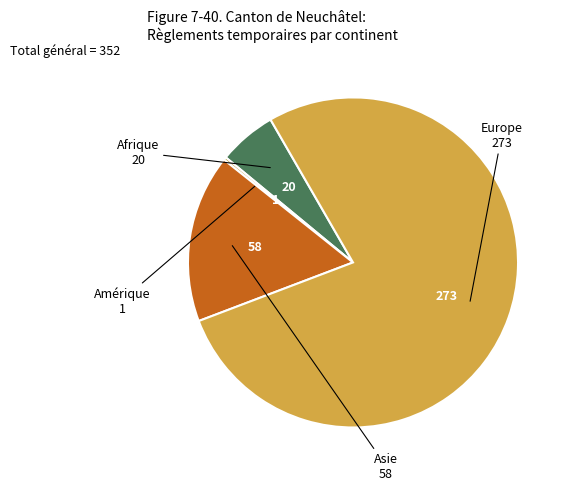

What is the largest slice in the pie chart?

Europe